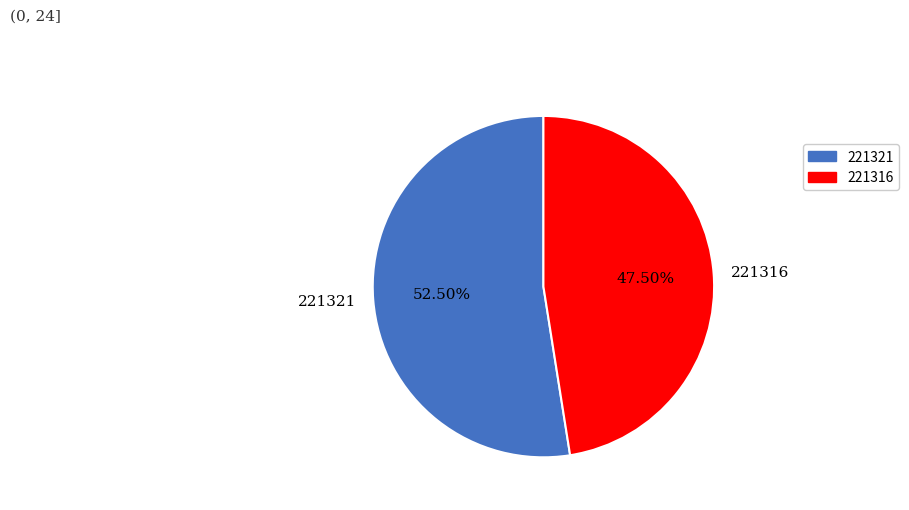

To the nearest percent, what is the difference between the 221316 and 221321 slice percentages?

5%